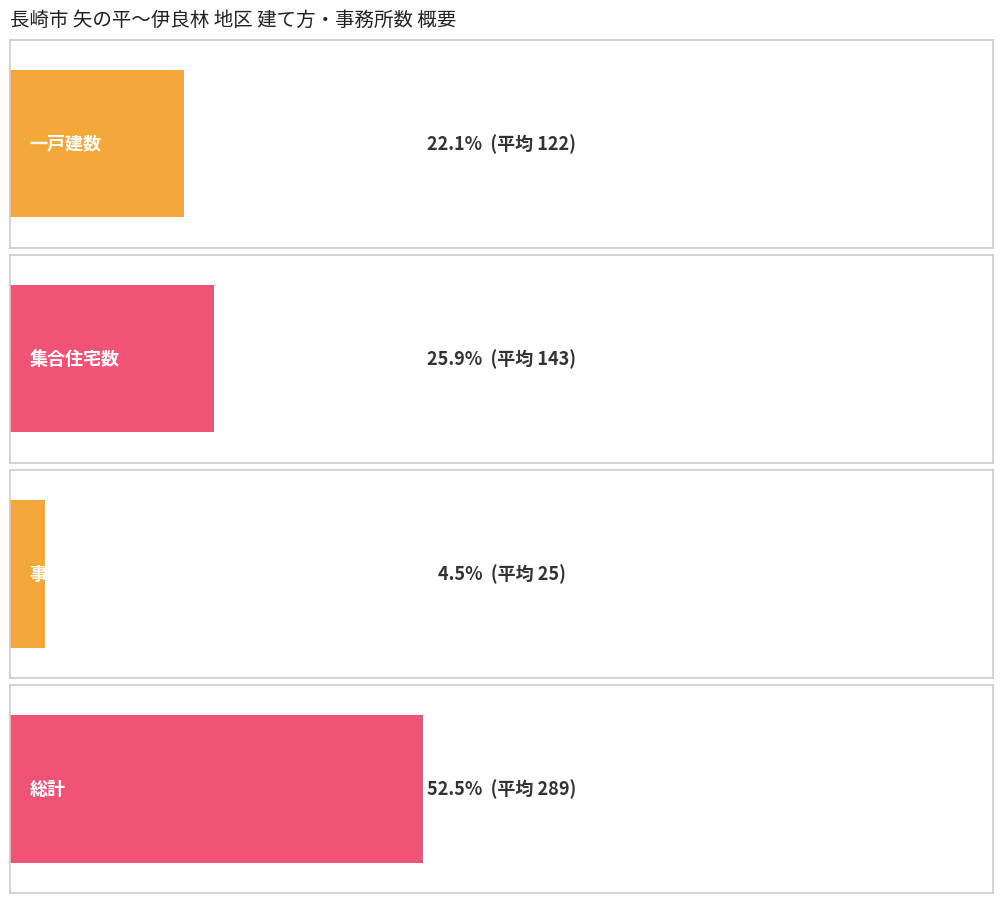

Which series has the widest spread of values?

総計